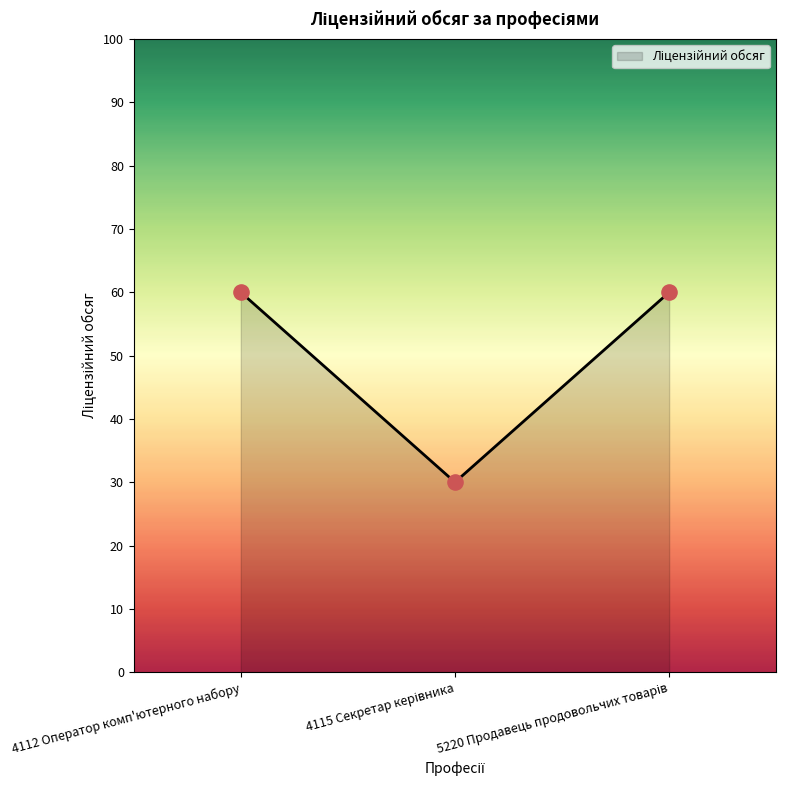

What is the ratio of the value at 4112 Оператор комп'ютерного набору to the value at 4115 Секретар керівника?

2.0